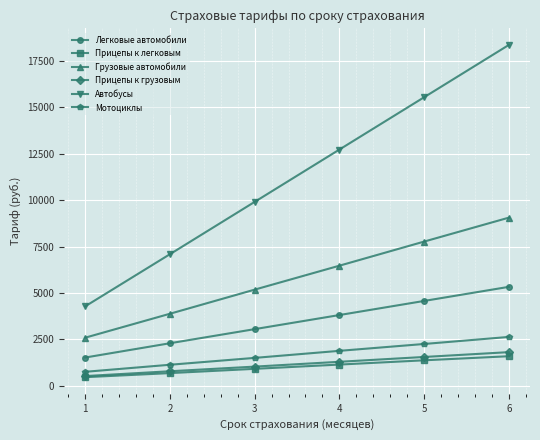

The Легковые автомобили series shows 3050 at 3. True or false?

True